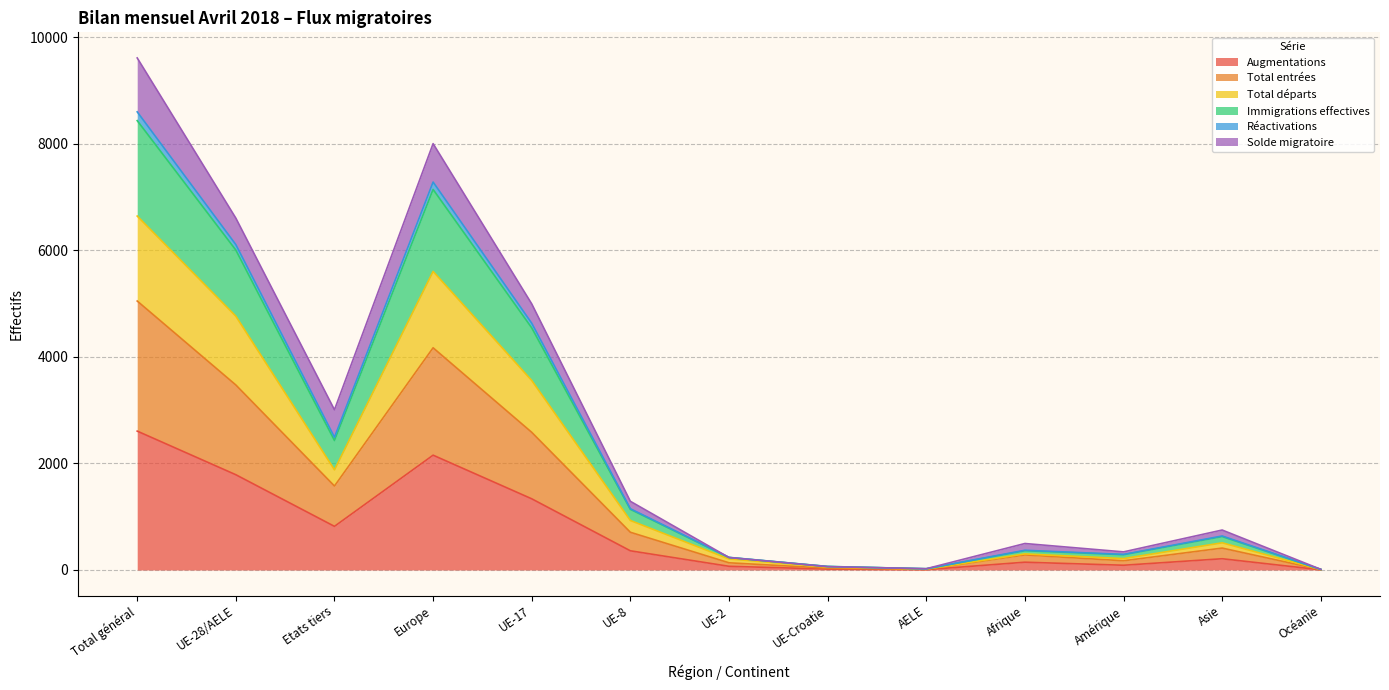

At which label does Immigrations effectives reach its peak?

Total général